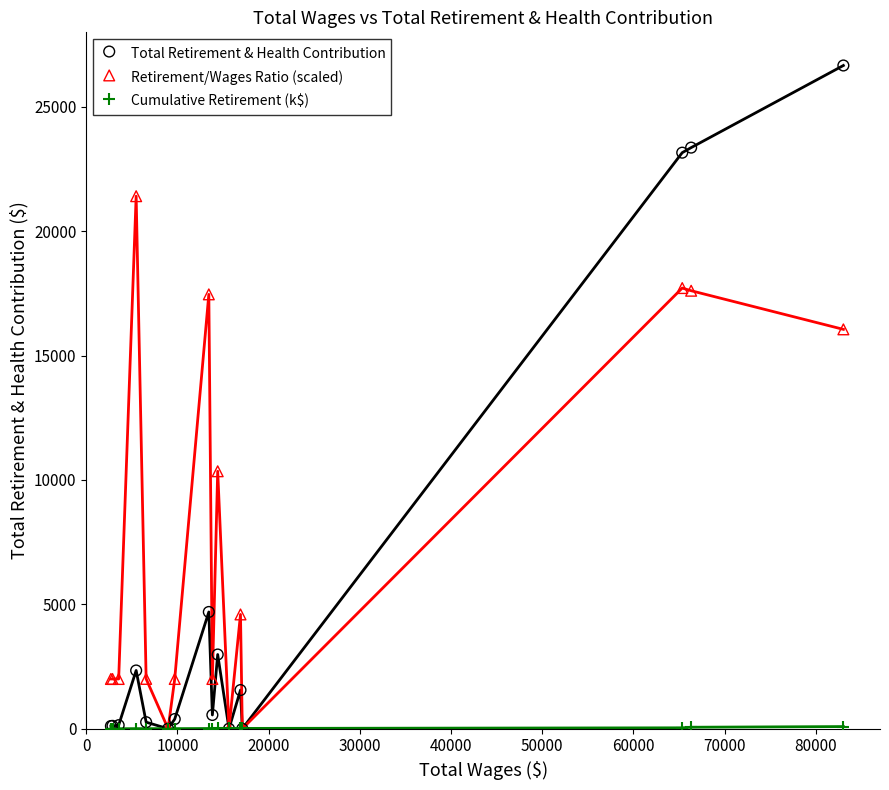

What are all the series names shown in the legend?

Total Retirement & Health Contribution, Retirement/Wages Ratio (scaled), Cumulative Retirement (k$)